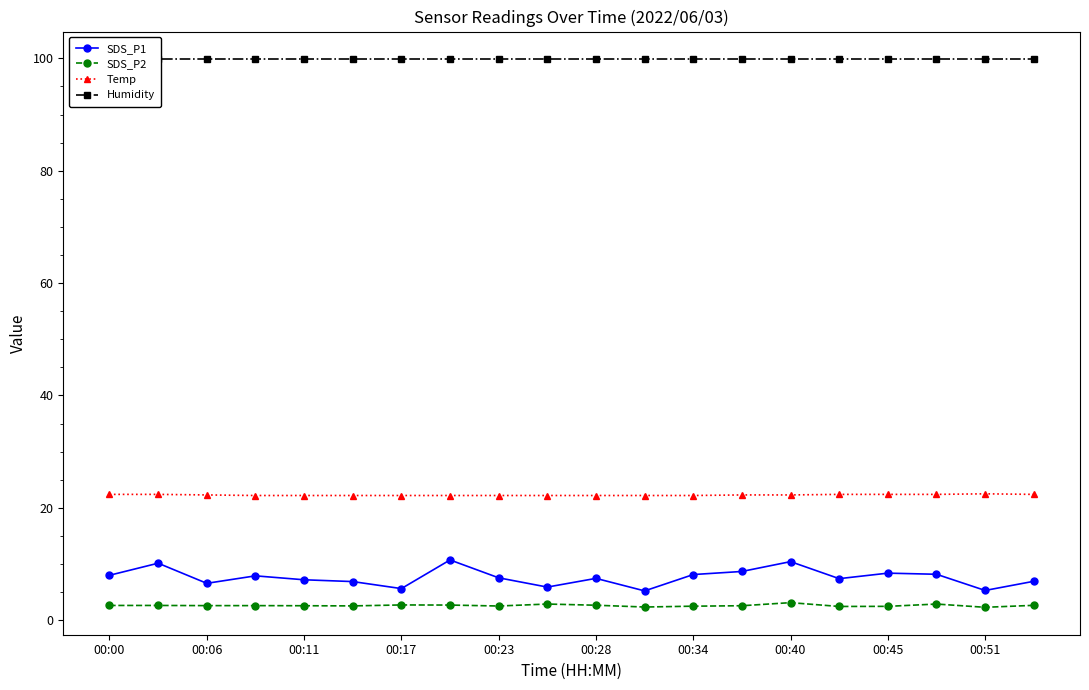

Is the value of SDS_P1 at 00:00 greater than the value of SDS_P2 at 00:23?

Yes